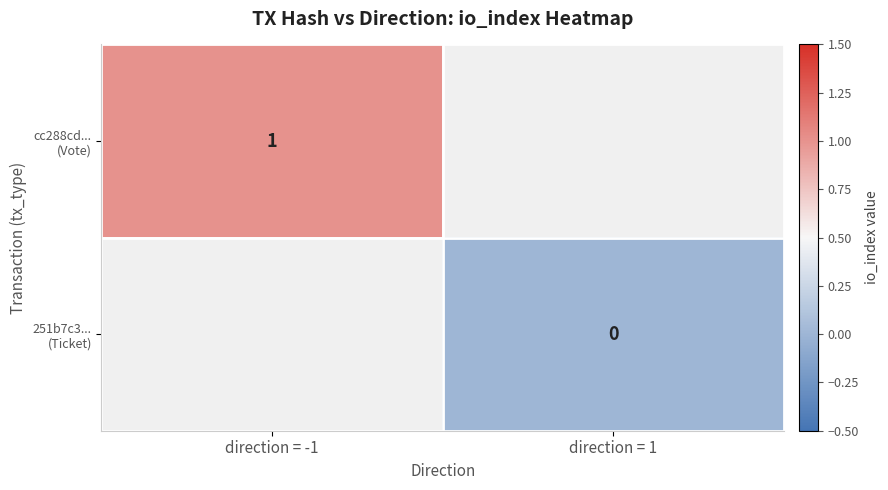

Is the value of cc288cd... (Vote) at direction = 1 greater than the value of 251b7c3... (Ticket) at direction = 1?

No